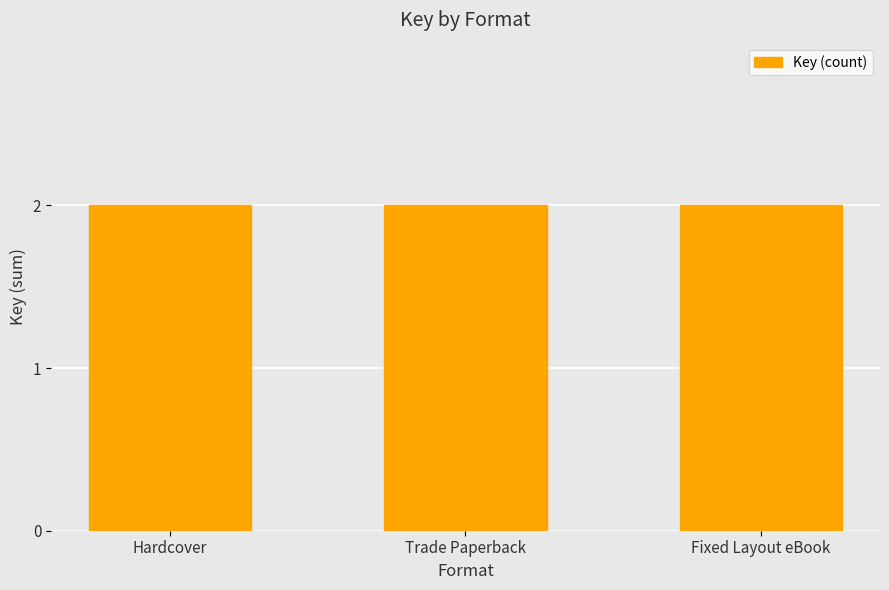

At which category does the chart reach its minimum across all series?

Hardcover